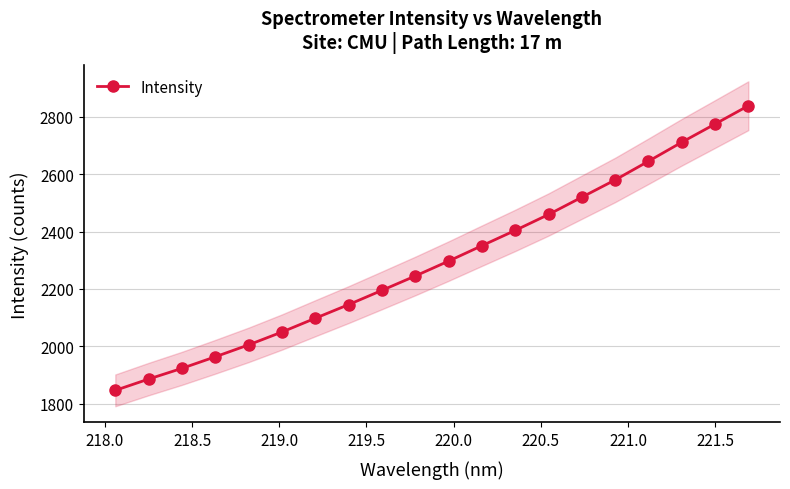

What is the greatest value displayed?

2839.2